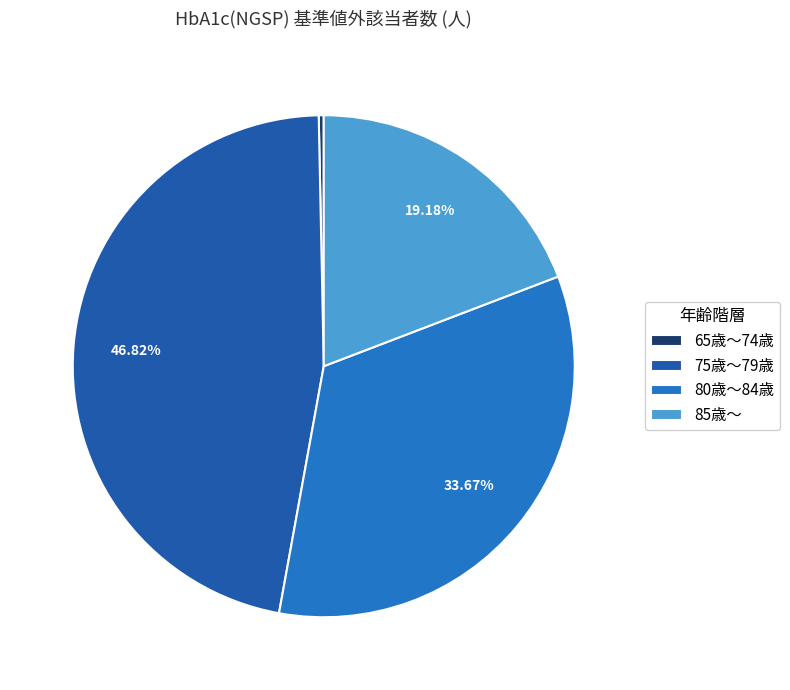

To the nearest percent, what is the combined percentage of 85歳～ and 65歳～74歳?

20%